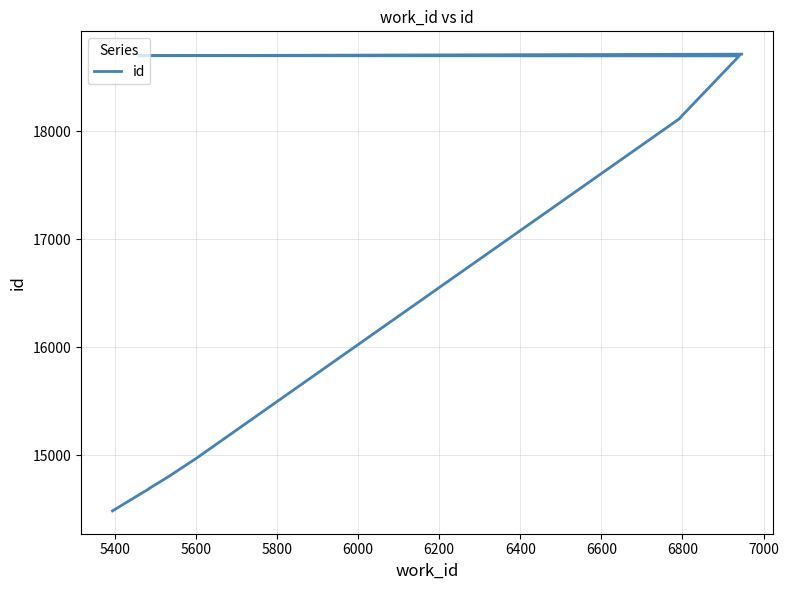

What is the difference between the maximum and second lowest values?

4027